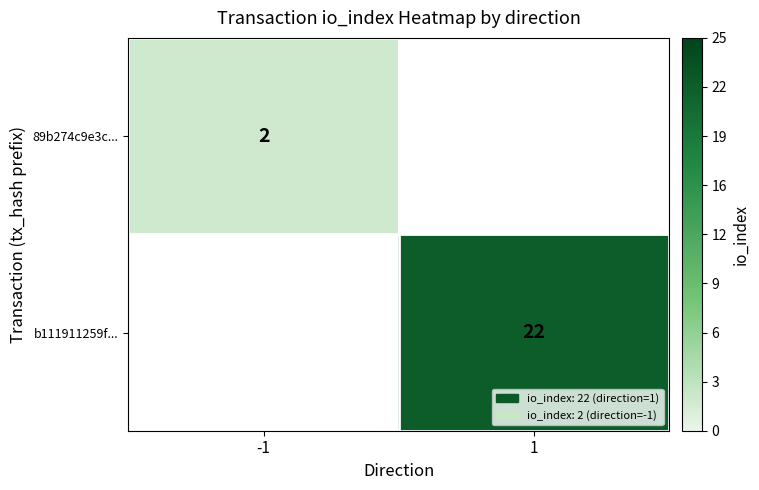

Is it true that 89b274c9e3c... equals 1 at -1?

False